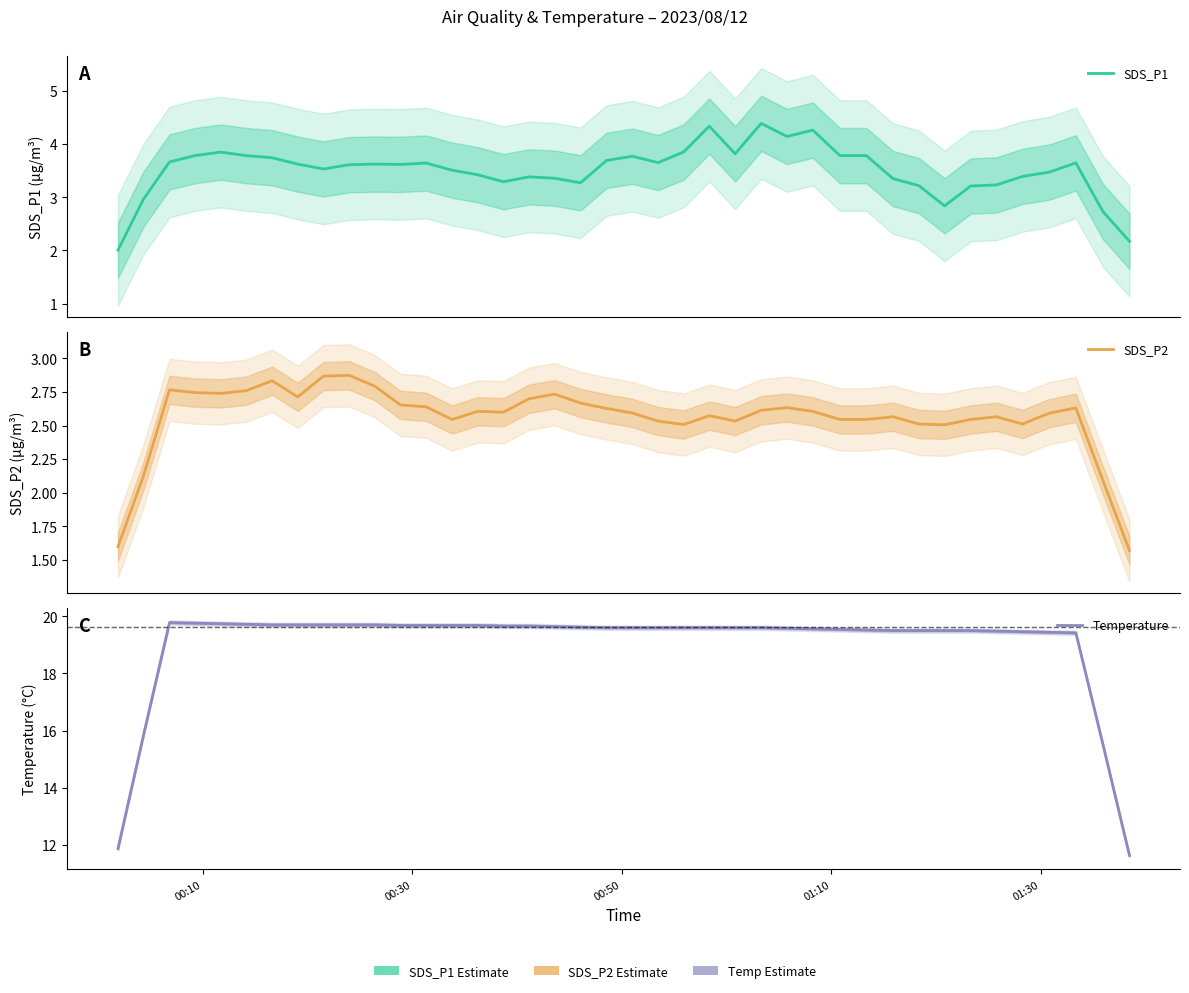

Reading left to right, what are all the values shown in this chart?

SDS_P1: 2.0	3.0	3.7	3.8	3.9	3.8	3.7	3.6	3.5	3.6	3.6	3.6	3.6	3.5	3.4	3.3	3.4	3.4	3.3	3.7	3.8	3.7	3.9	4.3	3.8	4.4	4.1	4.3	3.8	3.8	3.4	3.2	2.8	3.2	3.2	3.4	3.5	3.6	2.7	2.2
SDS_P2: 1.6	2.1	2.8	2.7	2.7	2.8	2.8	2.7	2.9	2.9	2.8	2.7	2.6	2.5	2.6	2.6	2.7	2.7	2.7	2.6	2.6	2.5	2.5	2.6	2.5	2.6	2.6	2.6	2.5	2.5	2.6	2.5	2.5	2.5	2.6	2.5	2.6	2.6	2.1	1.6
Temperature: 11.9	15.8	19.8	19.8	19.7	19.7	19.7	19.7	19.7	19.7	19.7	19.7	19.7	19.7	19.7	19.7	19.7	19.6	19.6	19.6	19.6	19.6	19.6	19.6	19.6	19.6	19.6	19.6	19.5	19.5	19.5	19.5	19.5	19.5	19.5	19.5	19.4	19.4	15.5	11.6